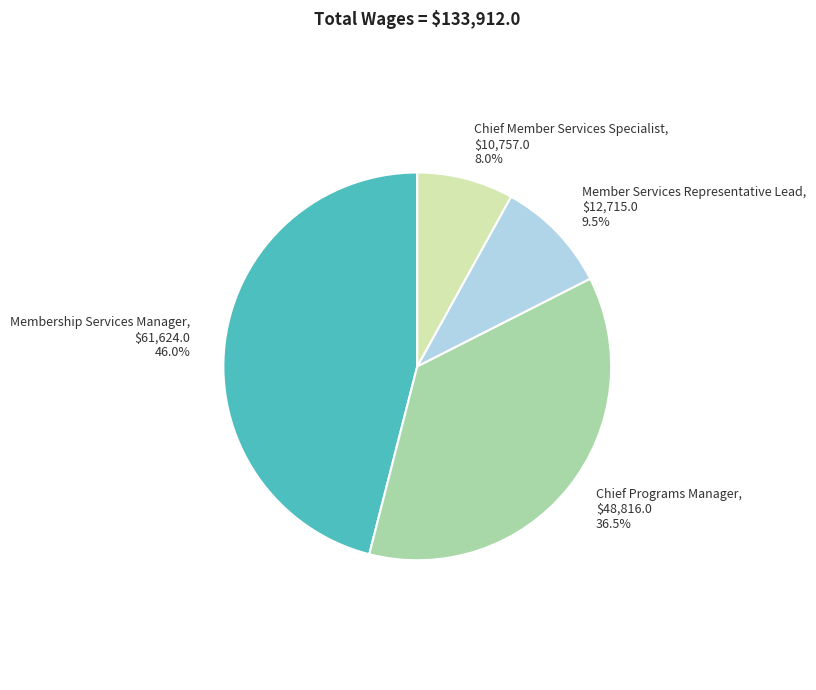

What is the largest slice in the pie chart?

Membership Services Manager